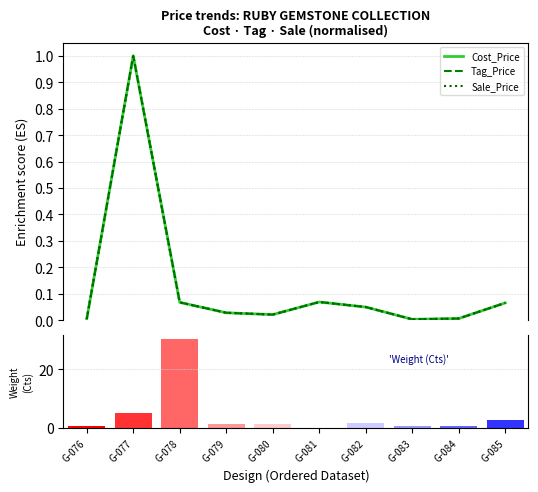

Between G-081 and G-083, which series saw the biggest shift?

Weight (Cts)